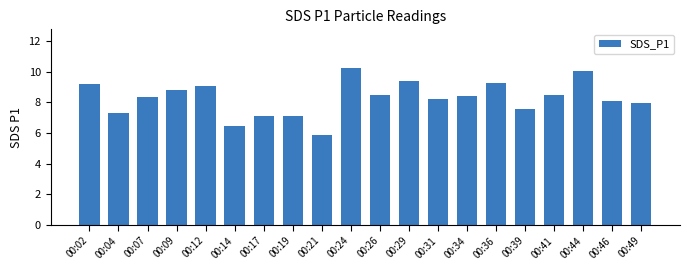

Approximately how many times larger is the value at 00:36 compared to 00:19?

1.3